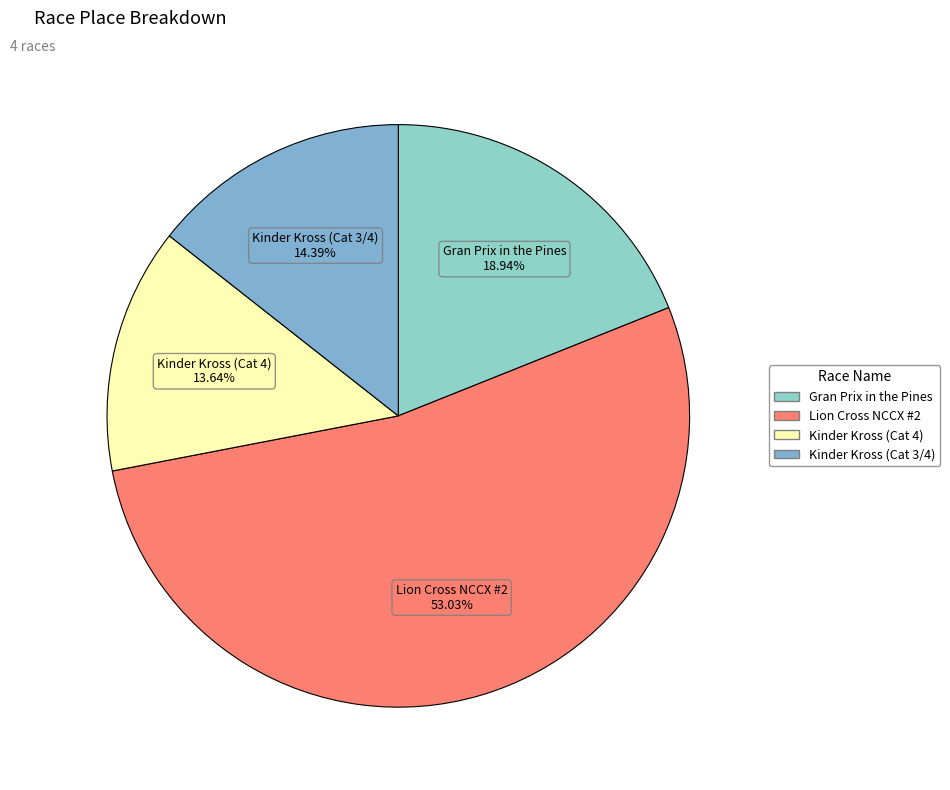

Approximately how many times larger is the value at Kinder Kross (Cat 4) compared to Lion Cross NCCX #2?

0.3